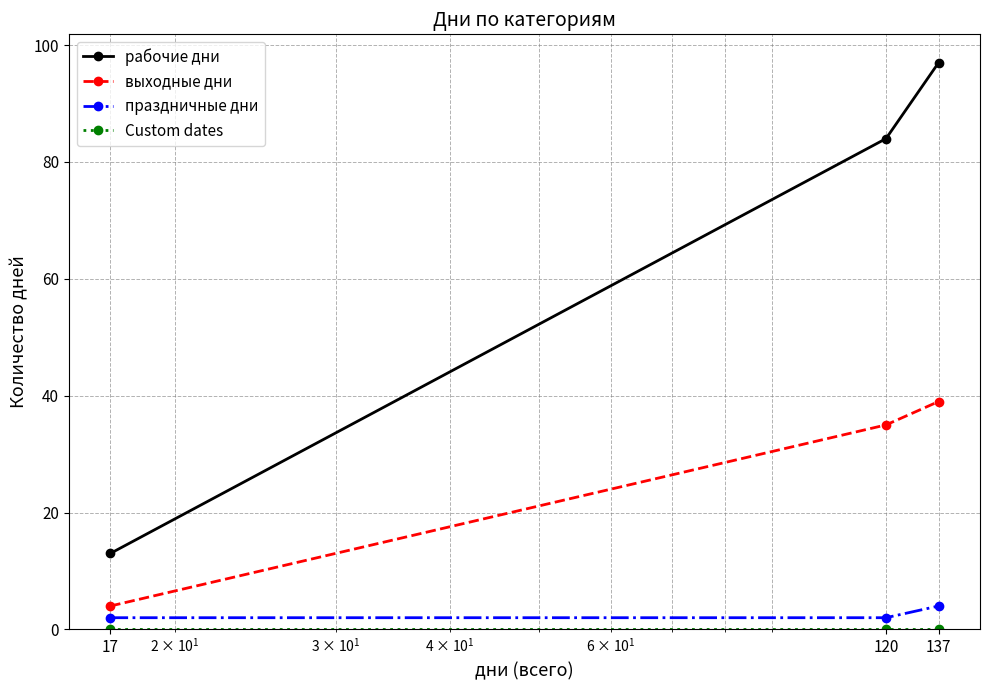

Which series has the largest range (max minus min)?

рабочие дни